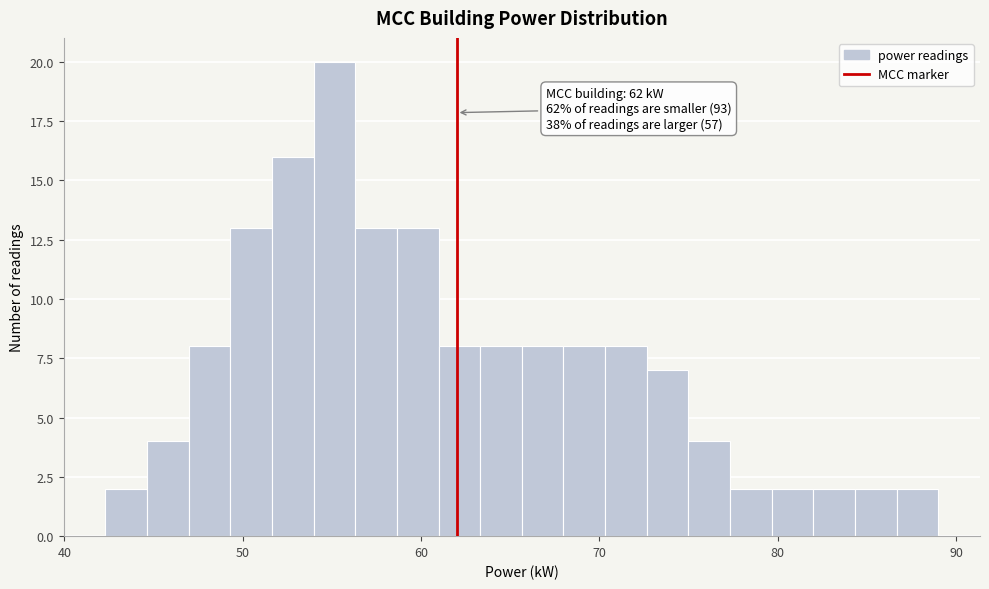

Around what value on the x-axis is the tallest bar? Give the approximate position of its centre, as read against the axis.

55